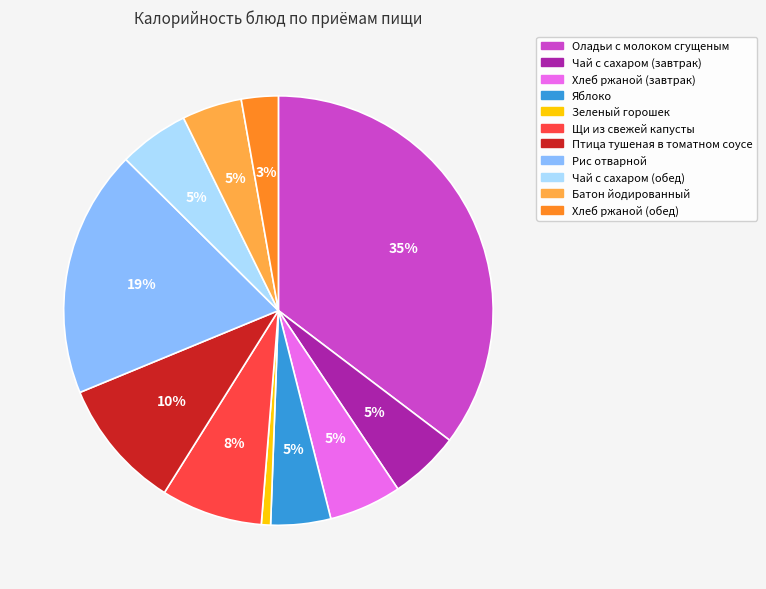

To the nearest percent, what is the average slice percentage?

9%